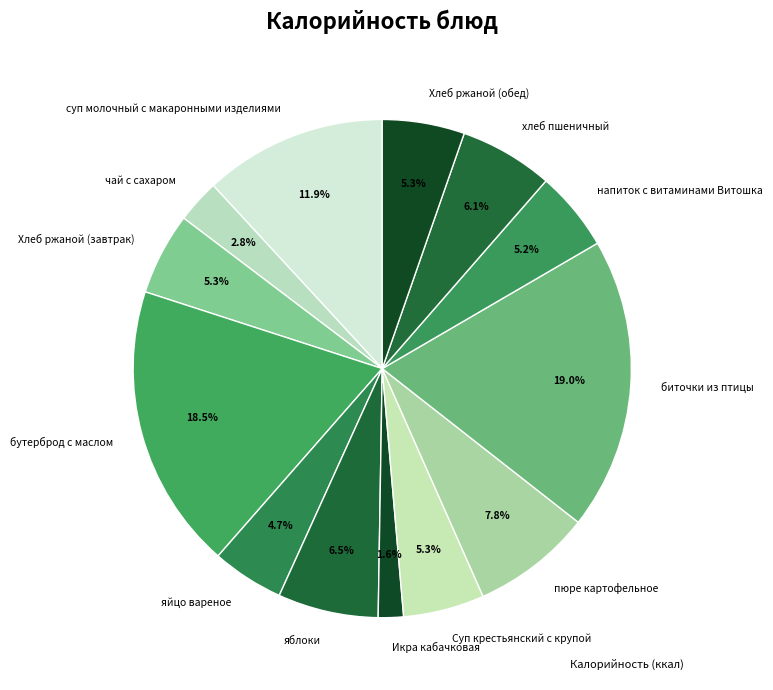

Is it true that чай с сахаром is 3% of the pie?

True